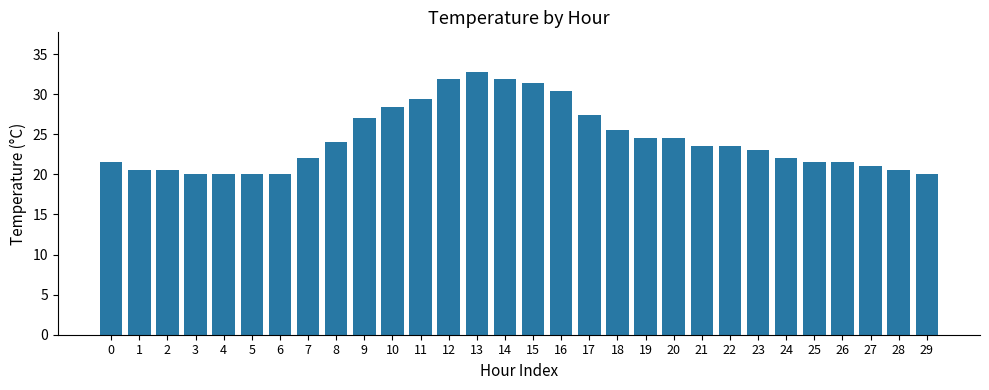

Are the bars grouped side by side (vs. stacked)?

No